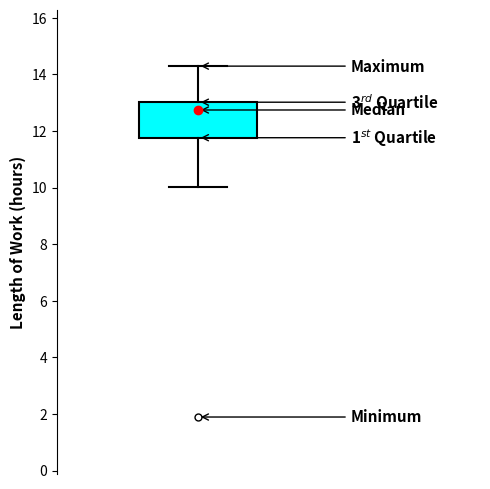

Transcribe this box plot: give where the median line is, the range the box spans, and where the two whiskers end, as read against the y-axis. The values are not printed on the chart, so give them approximately, as read against the axis.

median 12.8, box 11.8 to 13.0, whiskers 10.0 to 14.2